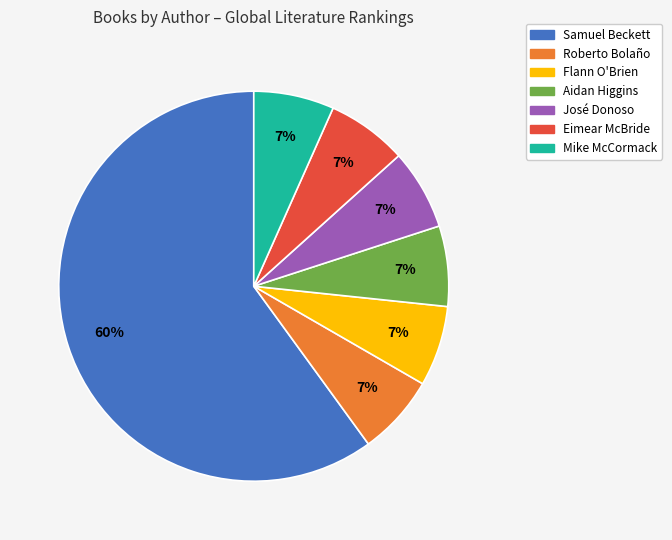

Is the sum of Samuel Beckett and Flann O'Brien greater than half?

Yes